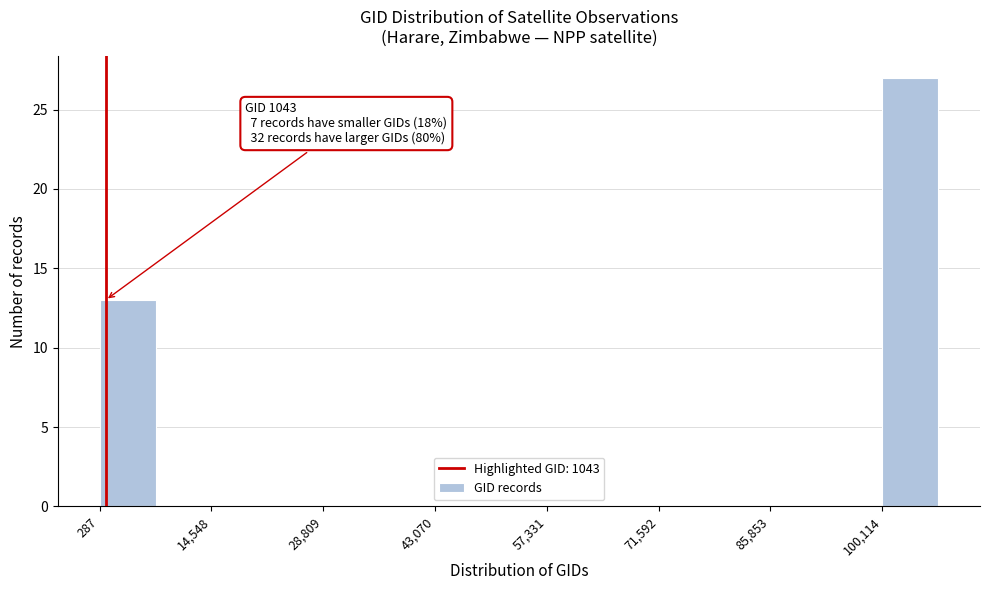

Around what value on the x-axis is the tallest bar? Give the approximate position of its centre, as read against the axis.

104000